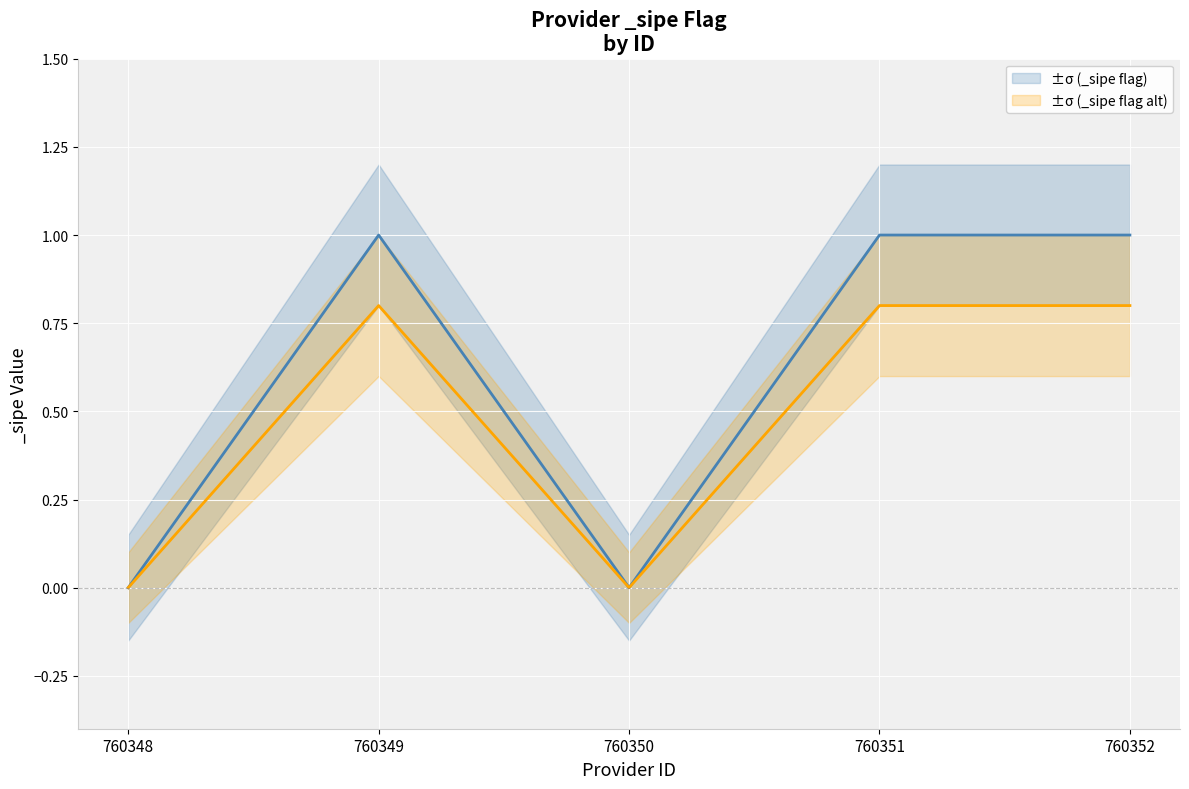

Reading left to right, list all the values displayed in this chart.

_sipe_center: 0.0	1.0	0.0	1.0	1.0
_sipe_upper: 0.1	1.2	0.1	1.2	1.2
_sipe_lower: -0.1	0.8	-0.1	0.8	0.8
_sipe_center2: 0.0	0.8	0.0	0.8	0.8
_sipe_upper2: 0.1	1.0	0.1	1.0	1.0
_sipe_lower2: -0.1	0.6	-0.1	0.6	0.6